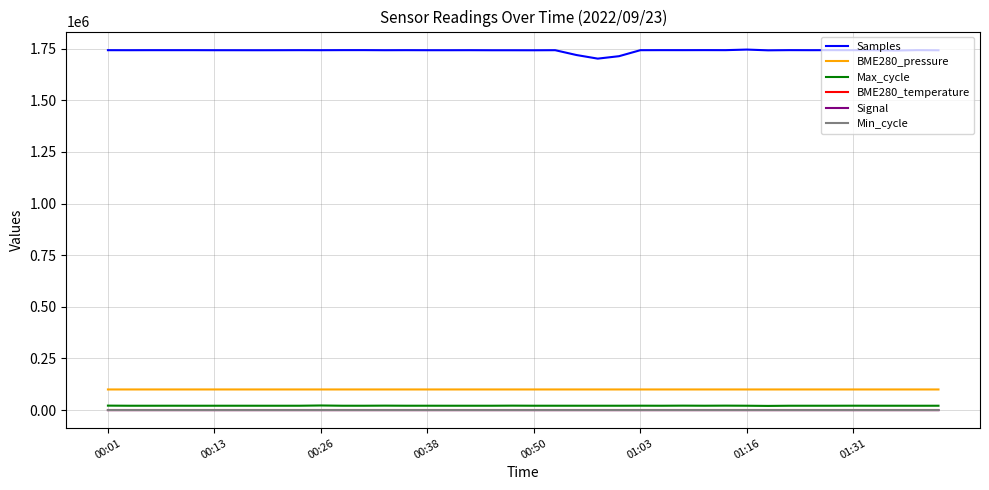

How many lines are shown in the chart?

6